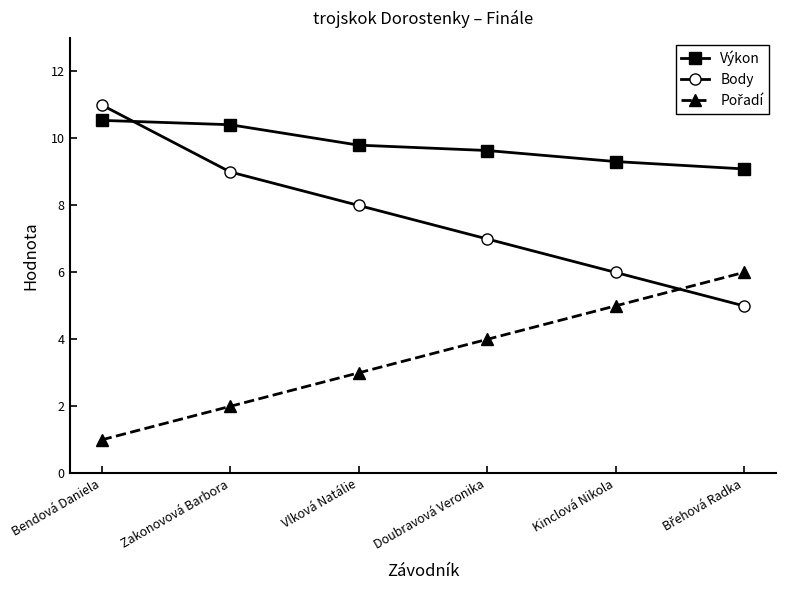

What is the difference between the second highest and second lowest values in the Body series?

3.0